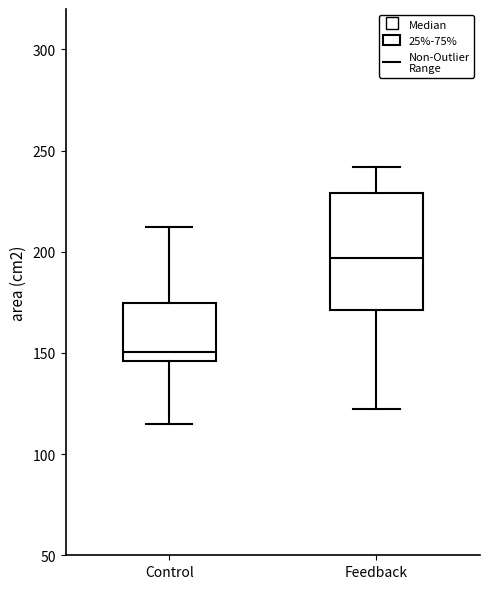

Reading left to right, transcribe this box plot: for each box, give where its median line is, the range the box spans, and where its two whiskers end, as read against the y-axis. The values are not printed on the chart, so give them approximately, as read against the axis.

Control: median 150, box 145 to 175, whiskers 115 to 210
Feedback: median 195, box 170 to 230, whiskers 120 to 240